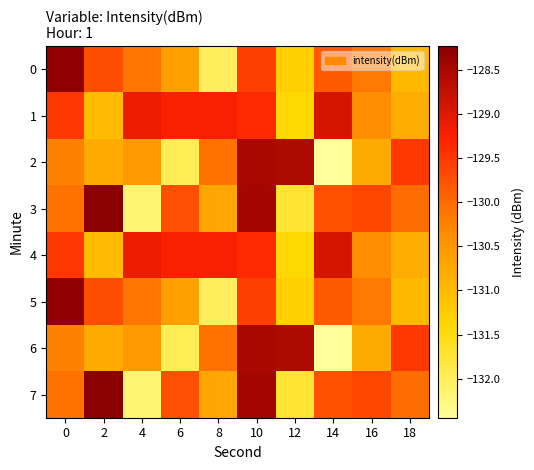

Which has a higher value, 4 or 6?

4